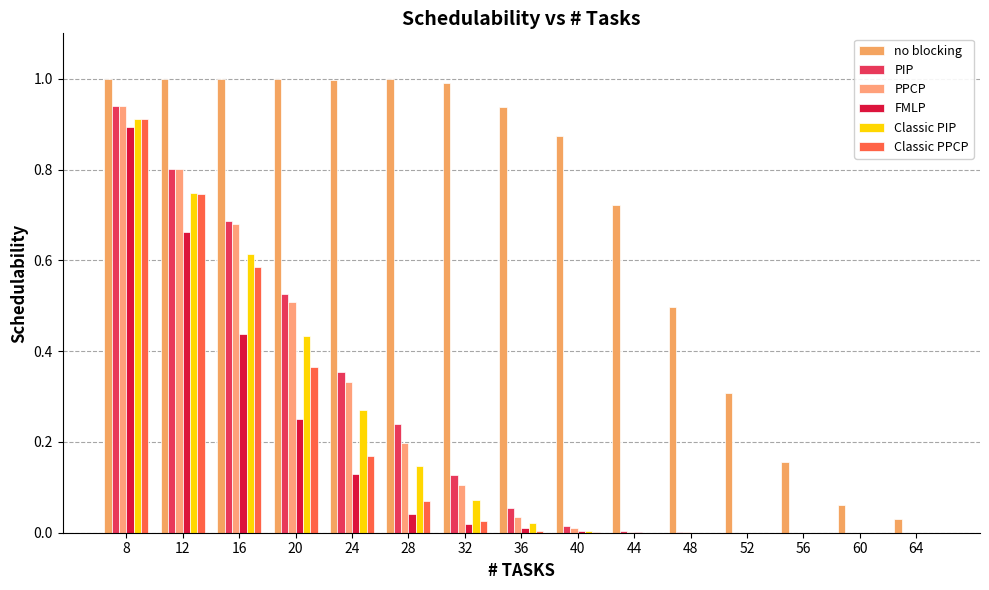

What are all the series names shown in the legend?

no blocking, PIP, PPCP, FMLP, Classic PIP, Classic PPCP